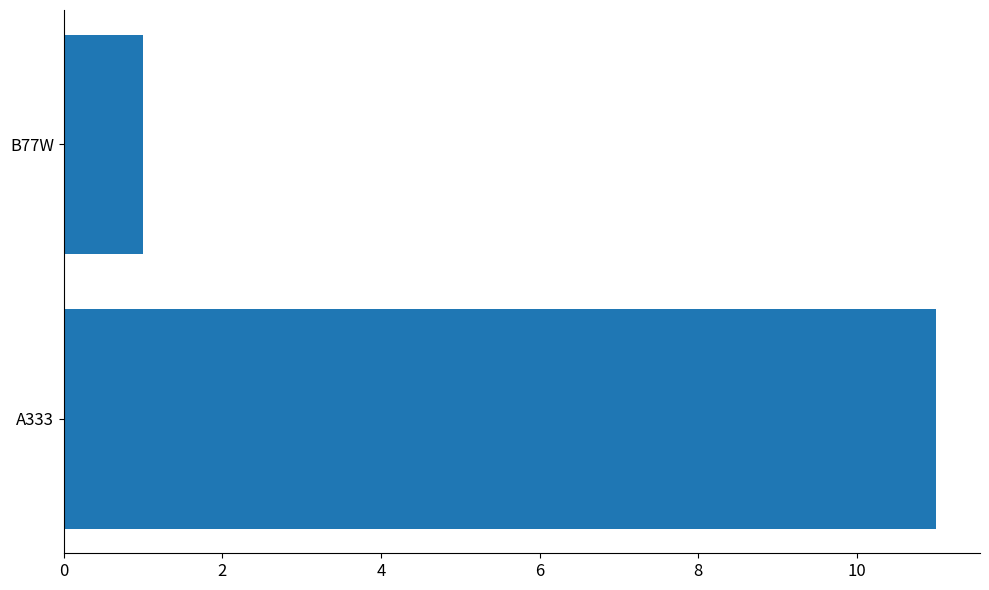

What is the average value?

6